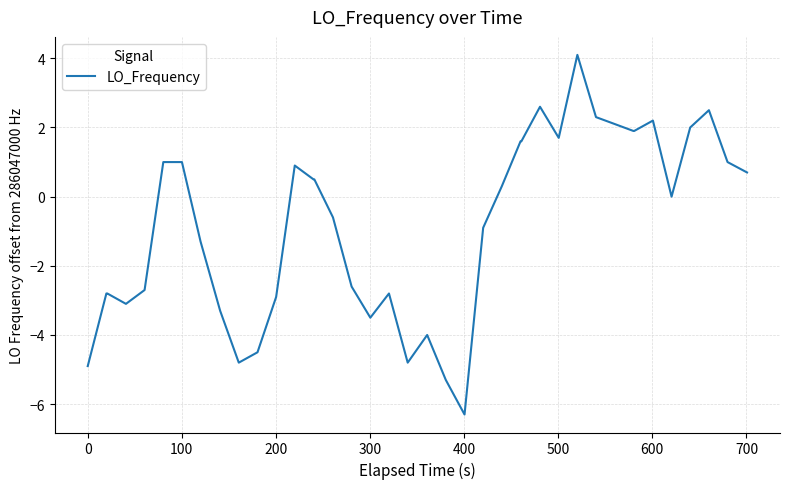

How many categories are shown in the chart?

40